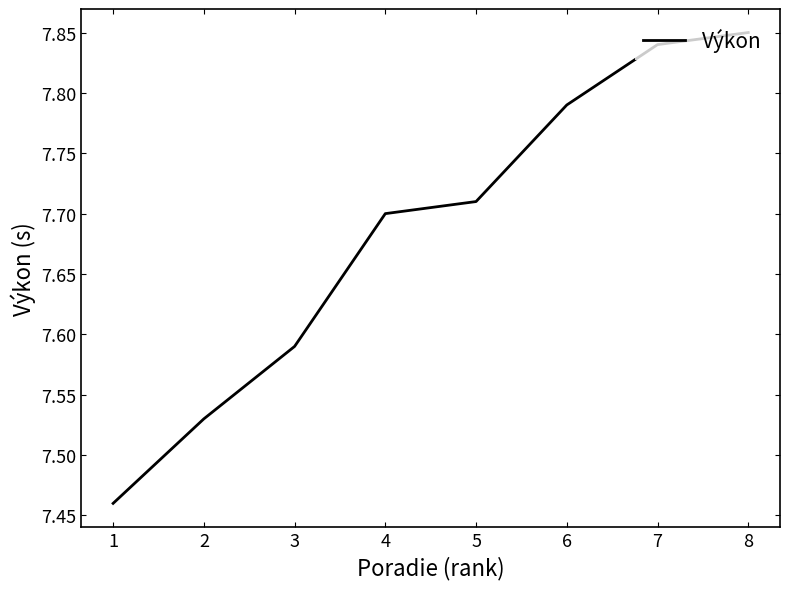

Count the values in the range 7 to 8.

8